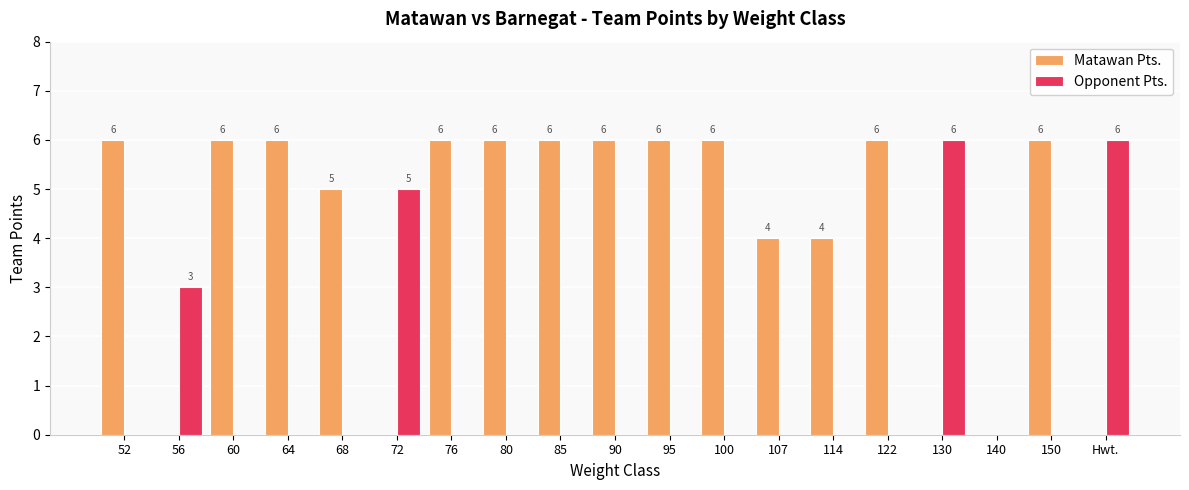

Reading left to right, transcribe all the data shown in this chart.

Matawan Pts.: 52=6	56=0	60=6	64=6	68=5	72=0	76=6	80=6	85=6	90=6	95=6	100=6	107=4	114=4	122=6	130=0	140=0	150=6	Hwt.=0
Opponent Pts.: 52=0	56=3	60=0	64=0	68=0	72=5	76=0	80=0	85=0	90=0	95=0	100=0	107=0	114=0	122=0	130=6	140=0	150=0	Hwt.=6